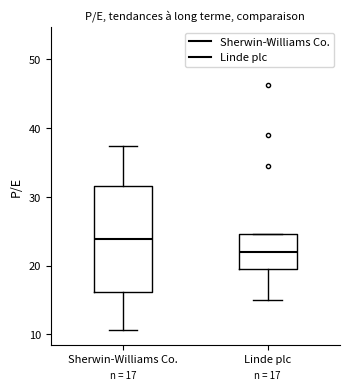

Which box's median line is the lowest?

Linde plc